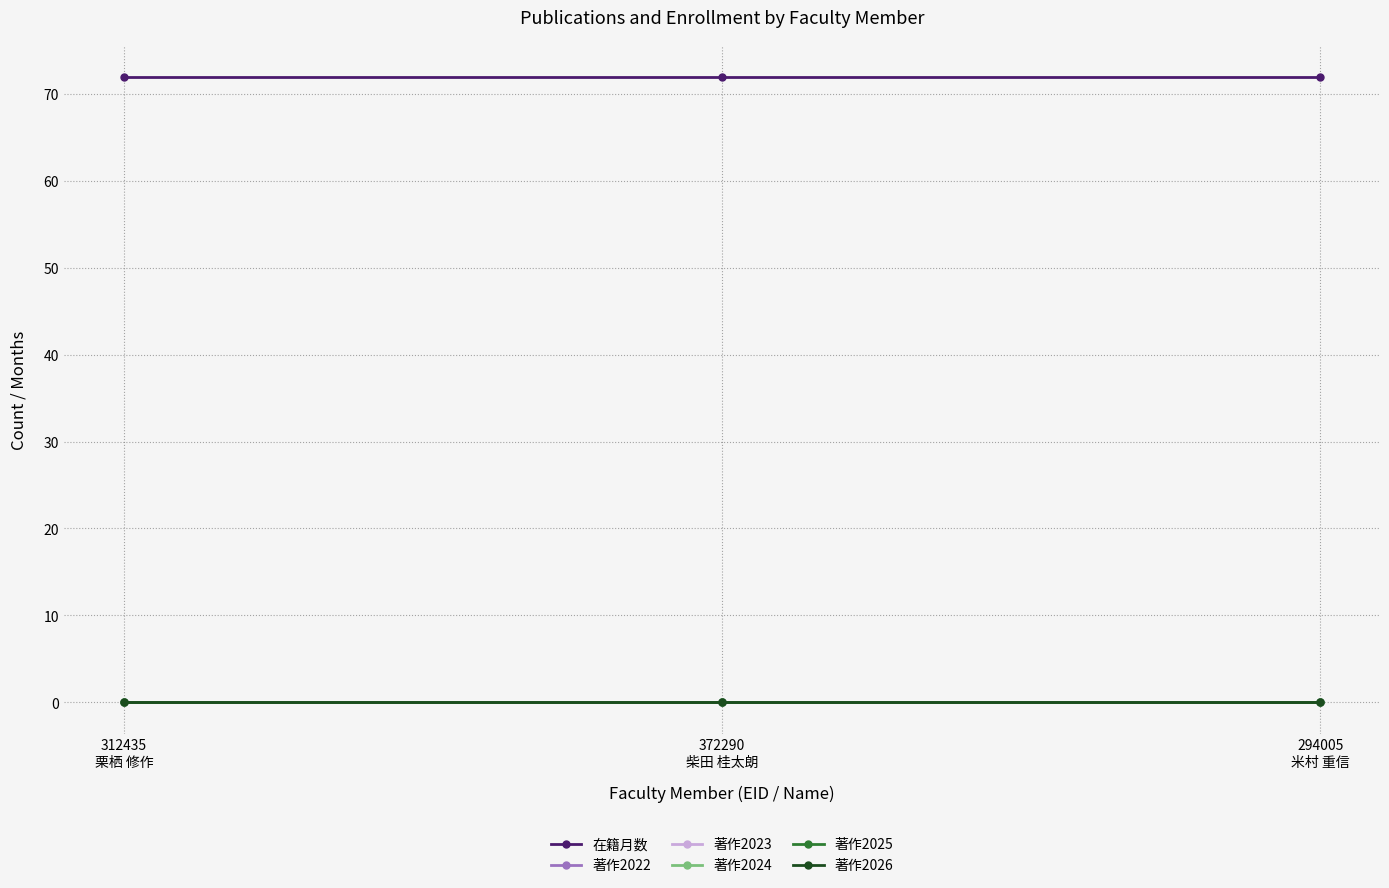

Between 312435
栗栖 修作 and 294005
米村 重信, which is larger?

312435
栗栖 修作